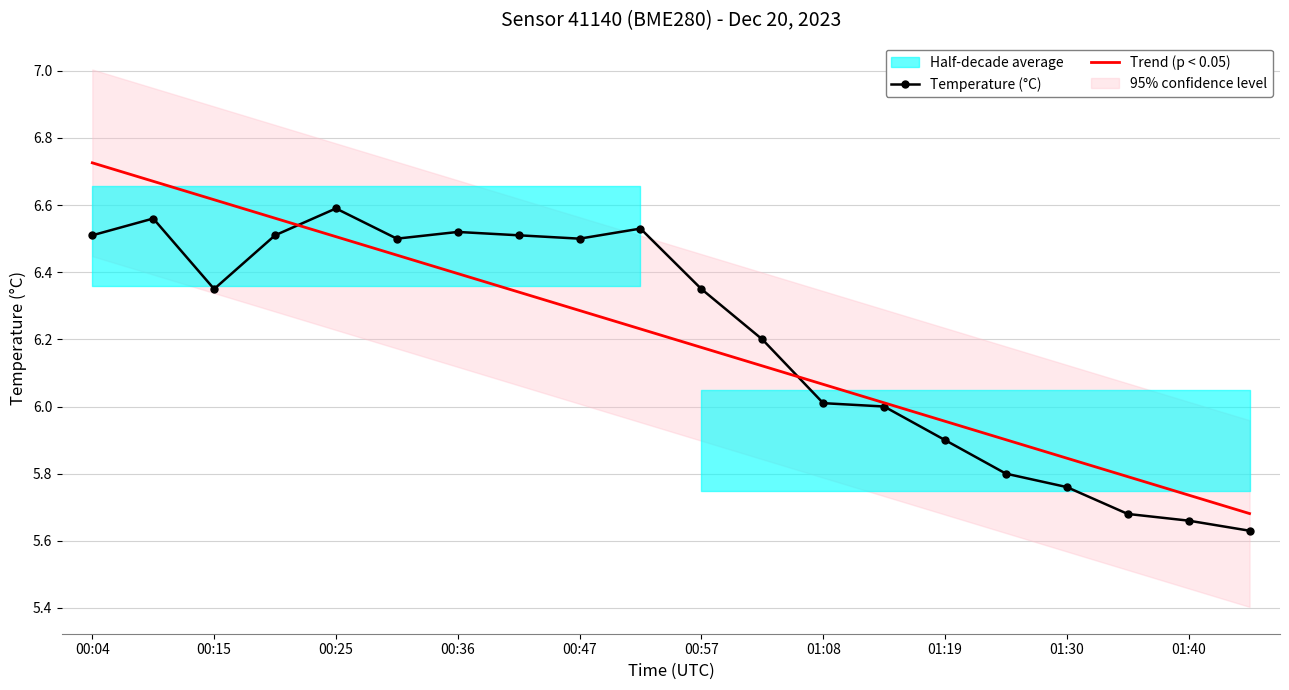

At which category does the chart reach its peak across all series?

00:04